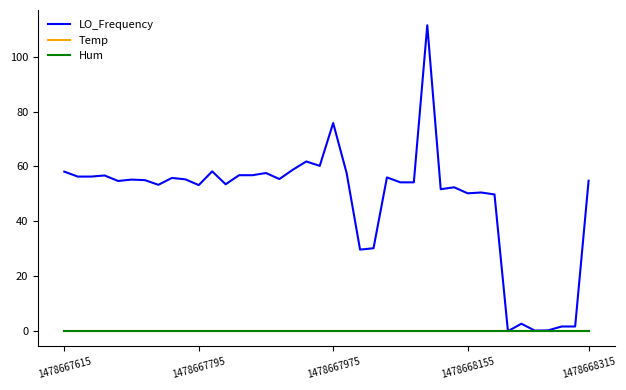

Which category has the highest value across all series?

27